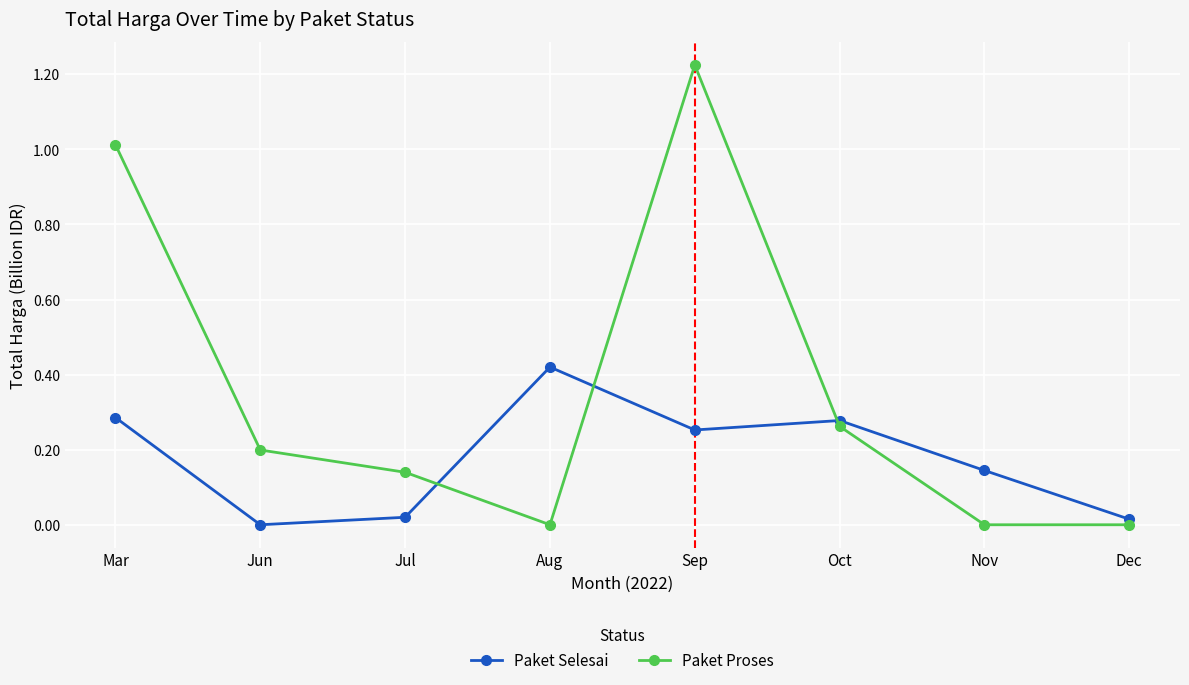

What is the difference between the Paket Proses values at Mar and Jun?

0.8